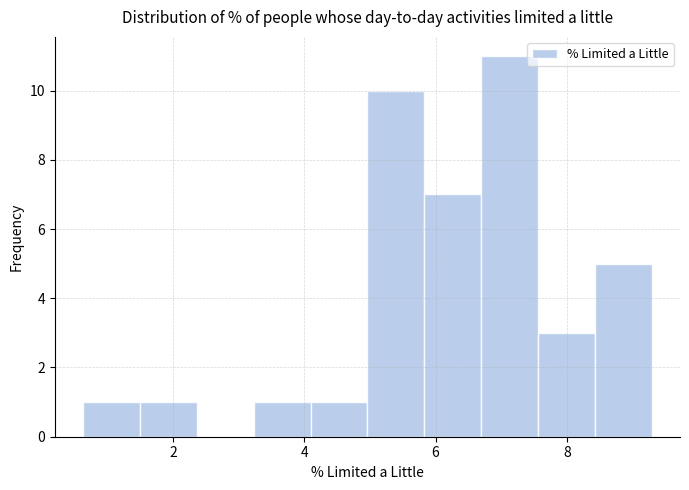

Over which range of the x-axis is the bar tallest?

6.6 to 7.6